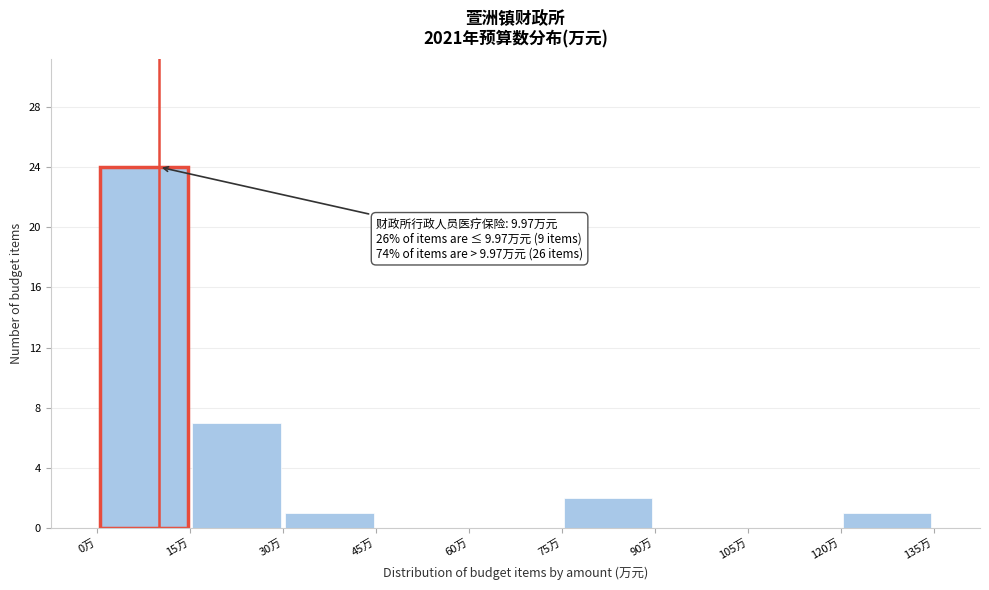

Over which range of the x-axis is the bar tallest?

0 to 15